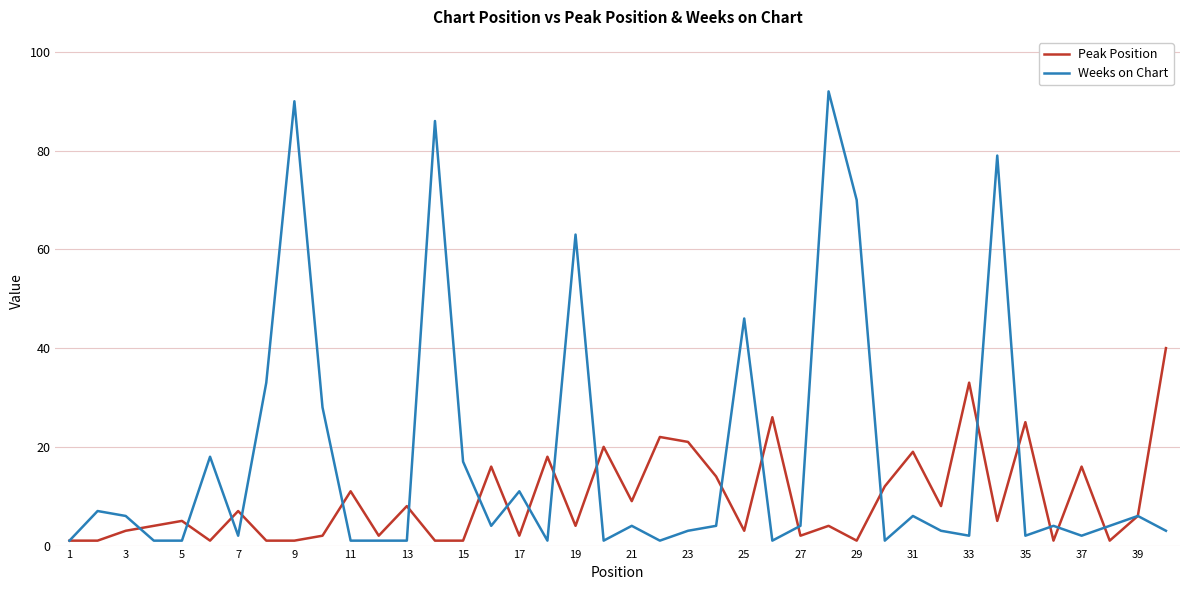

Reading left to right, extract all data points from this chart.

Peak Position: 1	1	3	4	5	1	7	1	1	2	11	2	8	1	1	16	2	18	4	20	9	22	21	14	3	26	2	4	1	12	19	8	33	5	25	1	16	1	6	40
Weeks on Chart: 1	7	6	1	1	18	2	33	90	28	1	1	1	86	17	4	11	1	63	1	4	1	3	4	46	1	4	92	70	1	6	3	2	79	2	4	2	4	6	3